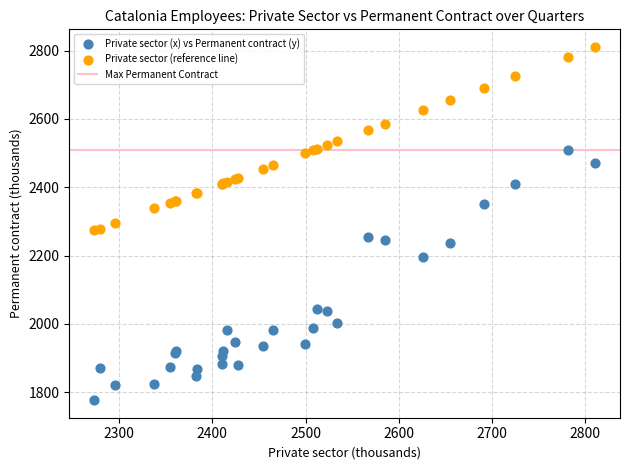

In the Private sector (x) vs Permanent contract (y) series, what Y value is closest to 2142?

2196.4